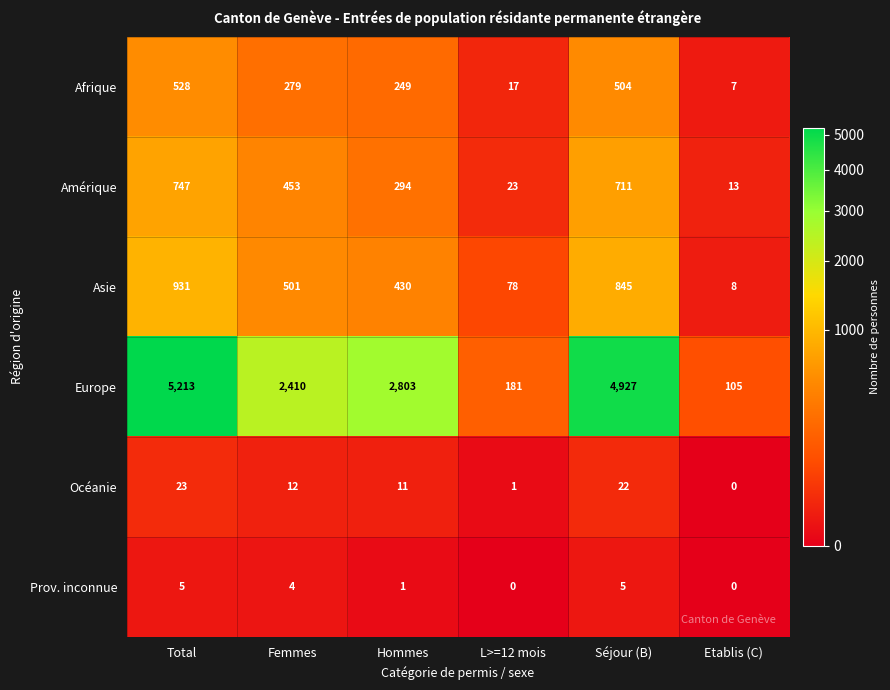

Count the Prov. inconnue values in the range 0 to 5.

6